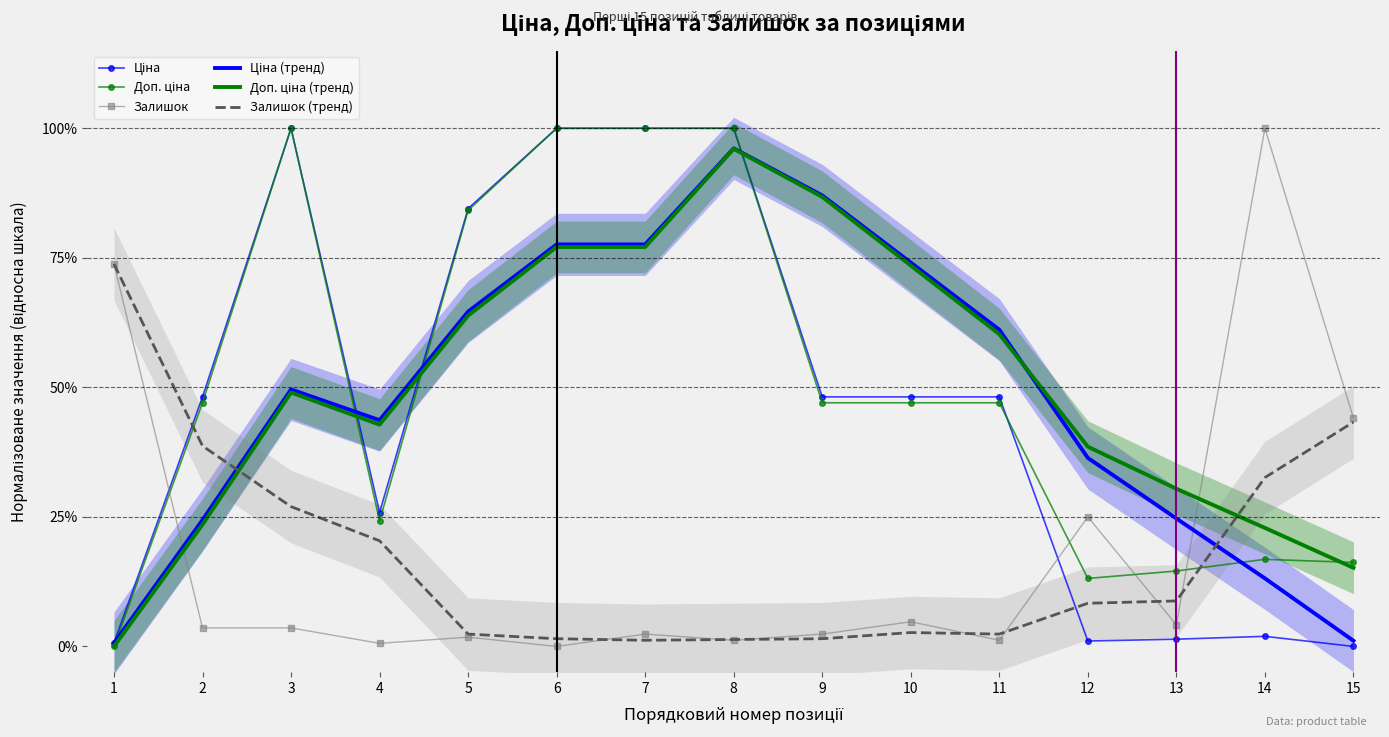

Which series has the largest range (max minus min)?

Ціна